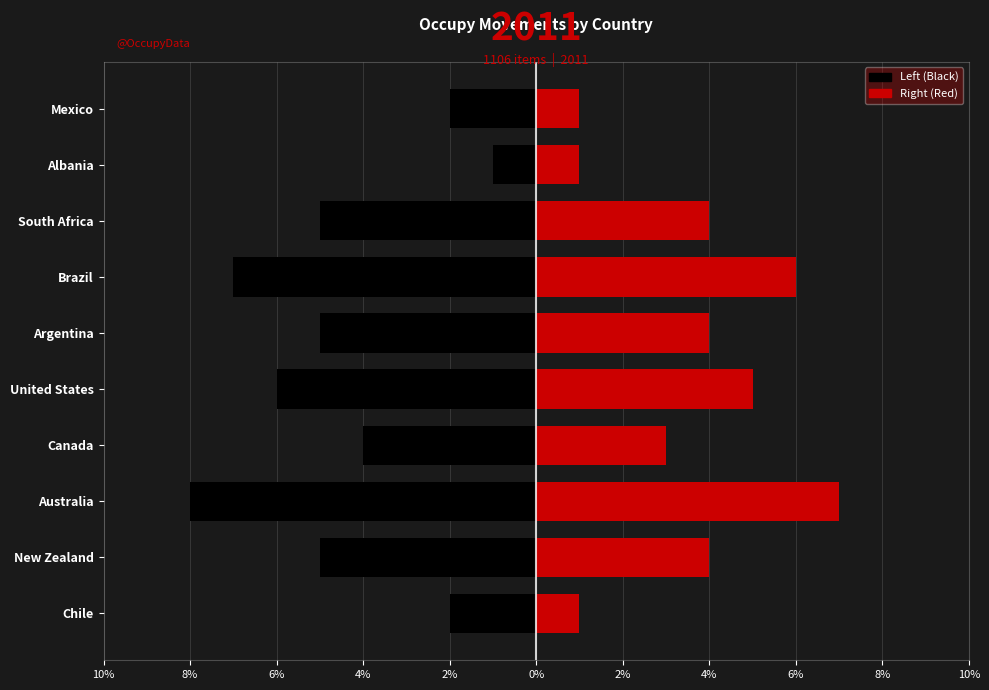

Between Chile and Albania, which is larger?

Albania